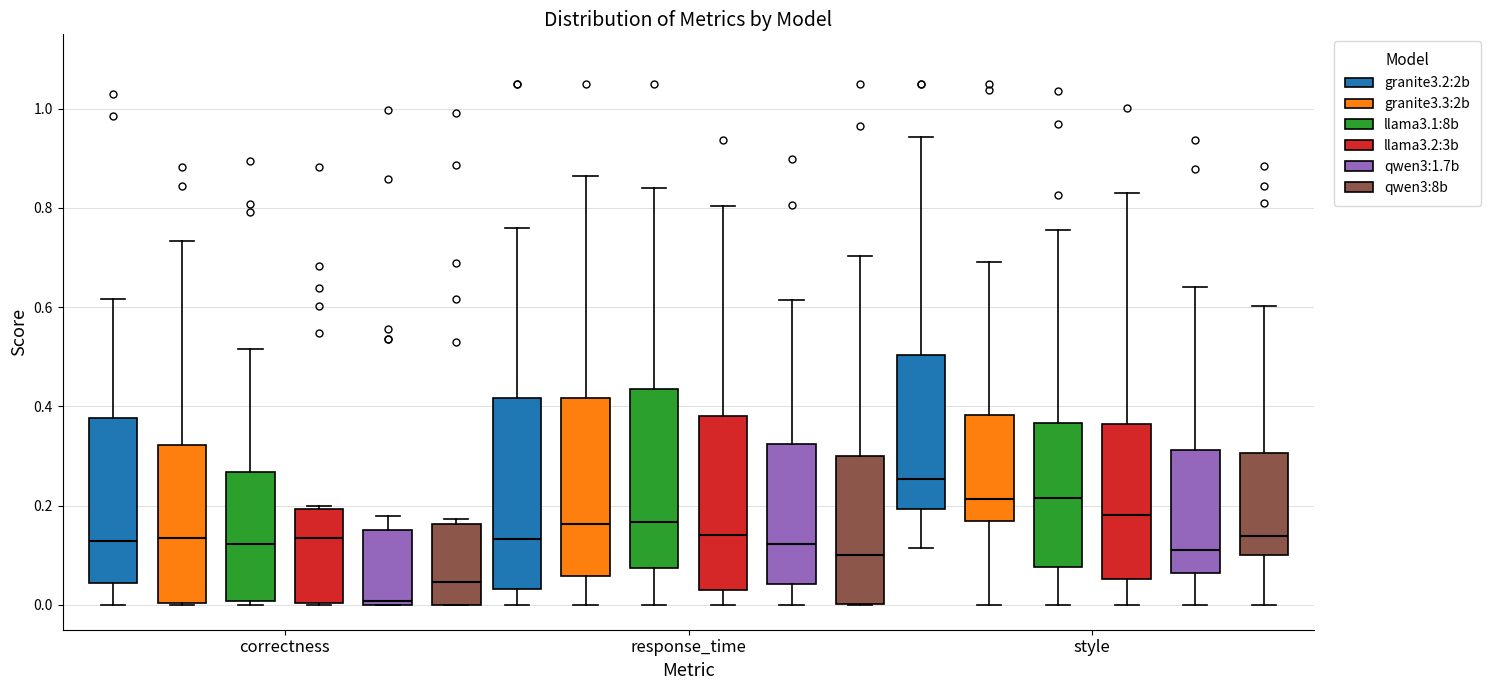

Reading left to right, transcribe this box plot: for each box, give where its median line is, the range the box spans, and where its two whiskers end, as read against the y-axis. The values are not printed on the chart, so give them approximately, as read against the axis.

correctness (granite3.2:2b): median 0.12, box 0.04 to 0.38, whiskers 0.00 to 0.62
correctness (granite3.3:2b): median 0.14, box 0.00 to 0.32, whiskers 0.00 to 0.74
correctness (llama3.1:8b): median 0.12, box 0.00 to 0.26, whiskers 0.00 (just below the box's lower edge) to 0.52
correctness (llama3.2:3b): median 0.14, box 0.00 to 0.20, whiskers 0.00 to 0.20 (just above the box's upper edge)
correctness (qwen3:1.7b): median 0.00 (just above the box's lower edge), box 0.00 to 0.16, whiskers 0.00 to 0.18
correctness (qwen3:8b): median 0.04, box 0.00 to 0.16, whiskers 0.00 to 0.18
response_time (granite3.2:2b): median 0.14, box 0.04 to 0.42, whiskers 0.00 to 0.76
response_time (granite3.3:2b): median 0.16, box 0.06 to 0.42, whiskers 0.00 to 0.86
response_time (llama3.1:8b): median 0.16, box 0.08 to 0.44, whiskers 0.00 to 0.84
response_time (llama3.2:3b): median 0.14, box 0.04 to 0.38, whiskers 0.00 to 0.80
response_time (qwen3:1.7b): median 0.12, box 0.04 to 0.32, whiskers 0.00 to 0.62
response_time (qwen3:8b): median 0.10, box 0.00 to 0.30, whiskers 0.00 to 0.70
style (granite3.2:2b): median 0.26, box 0.20 to 0.50, whiskers 0.12 to 0.94
style (granite3.3:2b): median 0.22, box 0.16 to 0.38, whiskers 0.00 to 0.70
style (llama3.1:8b): median 0.22, box 0.08 to 0.36, whiskers 0.00 to 0.76
style (llama3.2:3b): median 0.18, box 0.06 to 0.36, whiskers 0.00 to 0.84
style (qwen3:1.7b): median 0.12, box 0.06 to 0.32, whiskers 0.00 to 0.64
style (qwen3:8b): median 0.14, box 0.10 to 0.30, whiskers 0.00 to 0.60